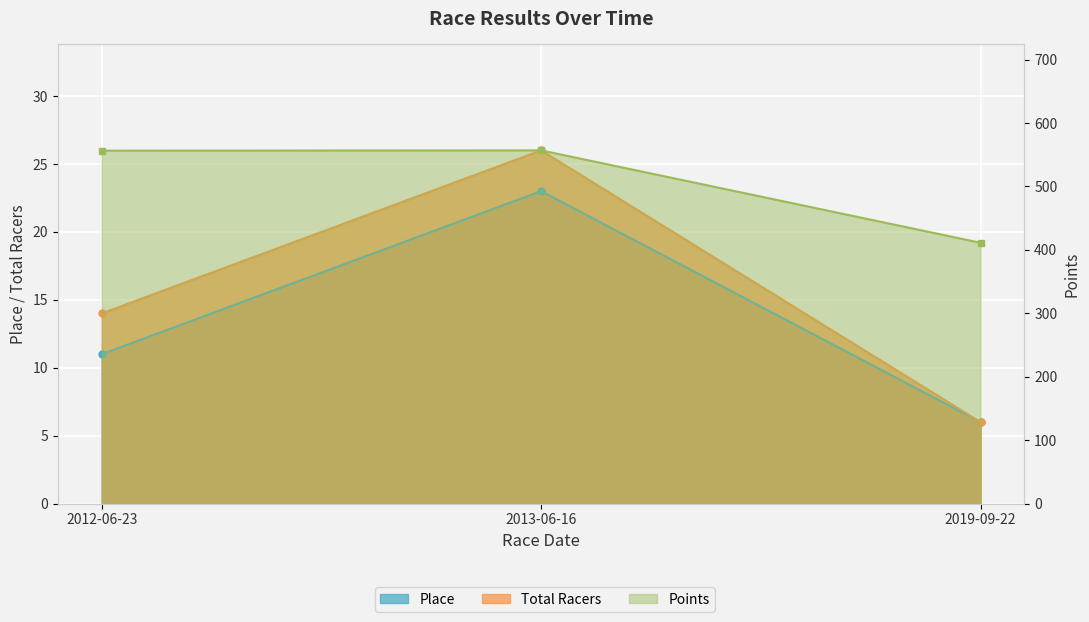

Which series changed the most between 2013-06-16 and 2019-09-22?

Points